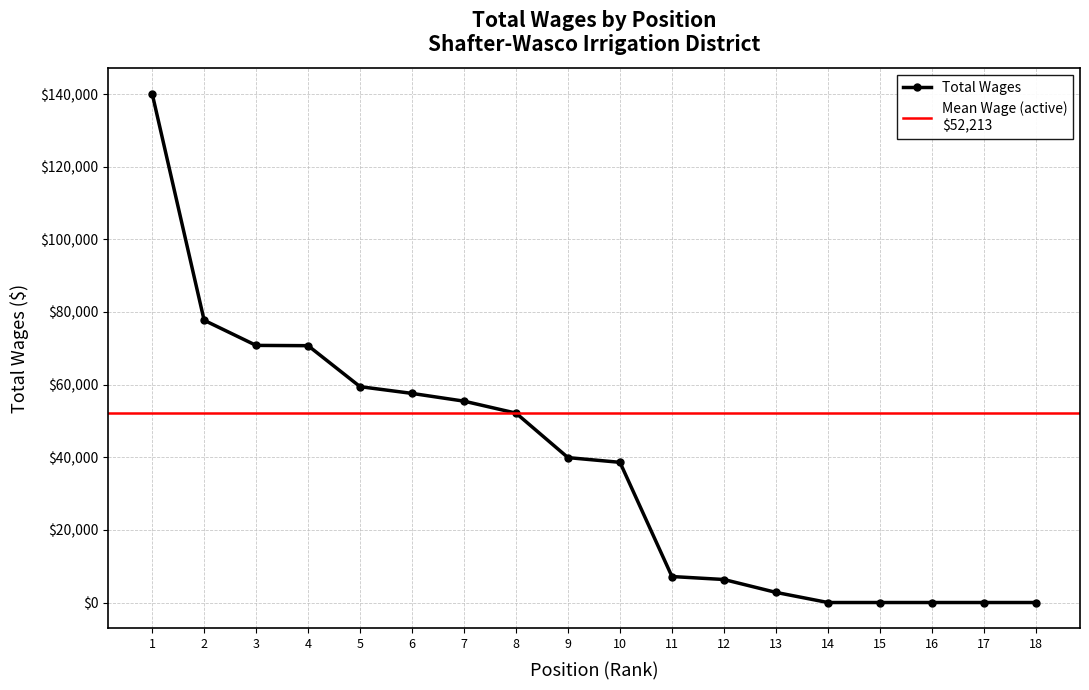

The value of Total Wages at 8 is 76743. True or false?

False